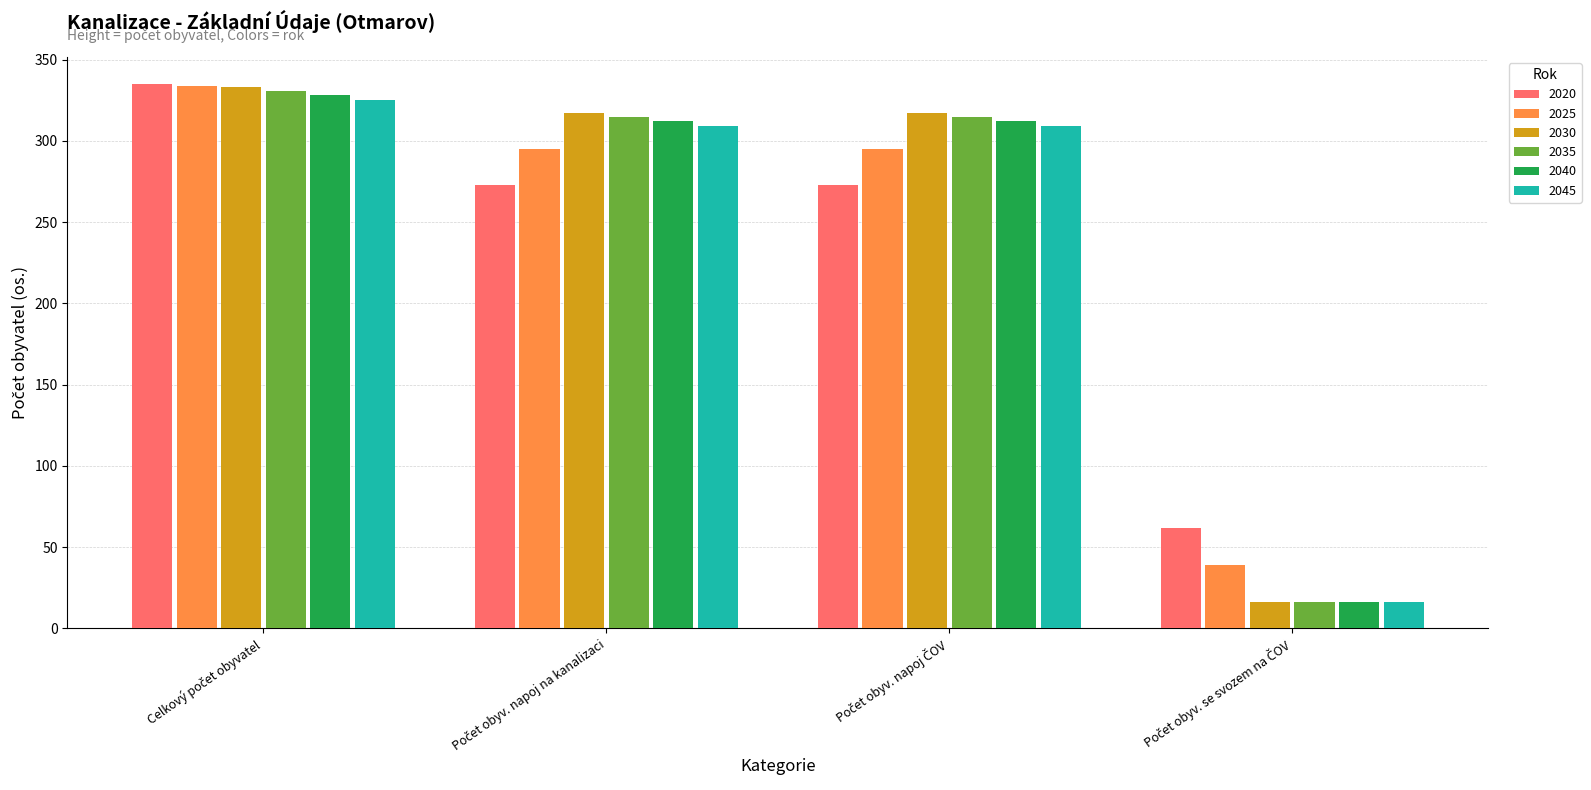

What is the lowest value of the 2025 series?

39